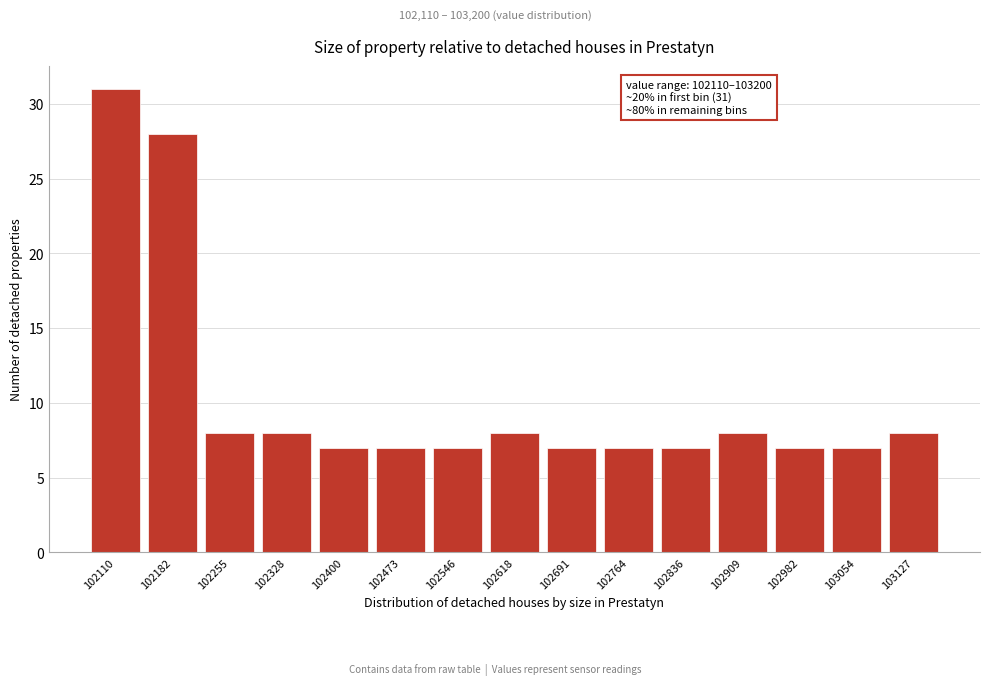

Reading left to right, what are all the values shown in this chart?

102110=31	102182=28	102255=8	102328=8	102400=7	102473=7	102546=7	102618=8	102691=7	102764=7	102836=7	102909=8	102982=7	103054=7	103127=8